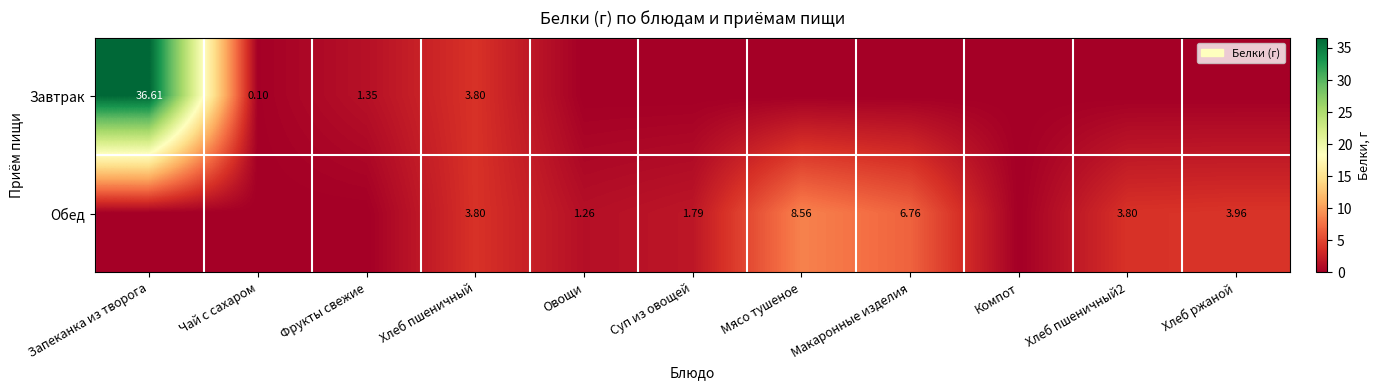

Which category has the lowest value in the Завтрак series?

Овощи